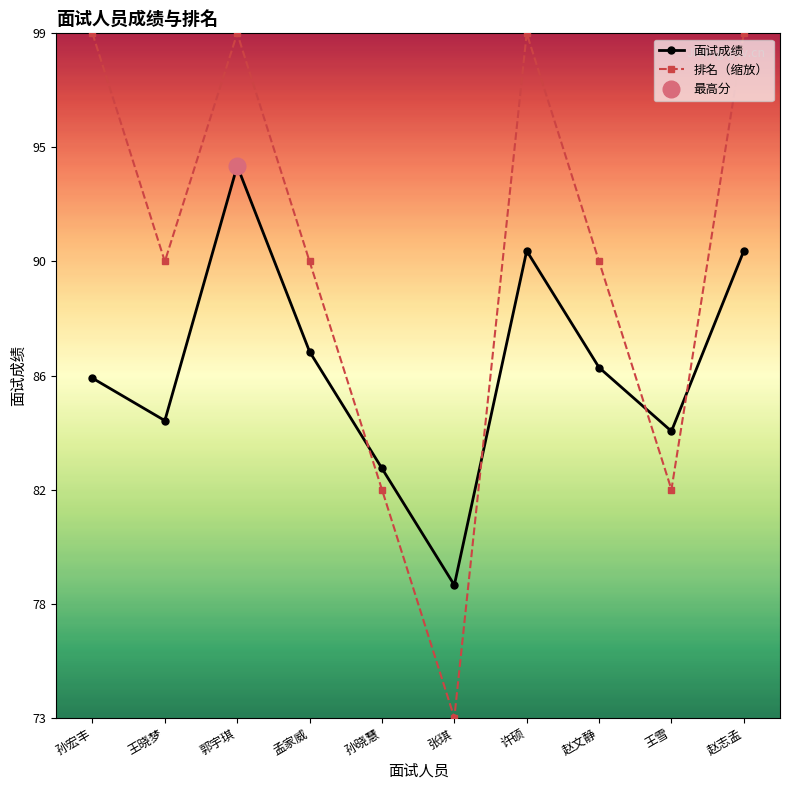

Rank the series at 孙宏丰 from lowest to highest value.

面试成绩, 排名（缩放）